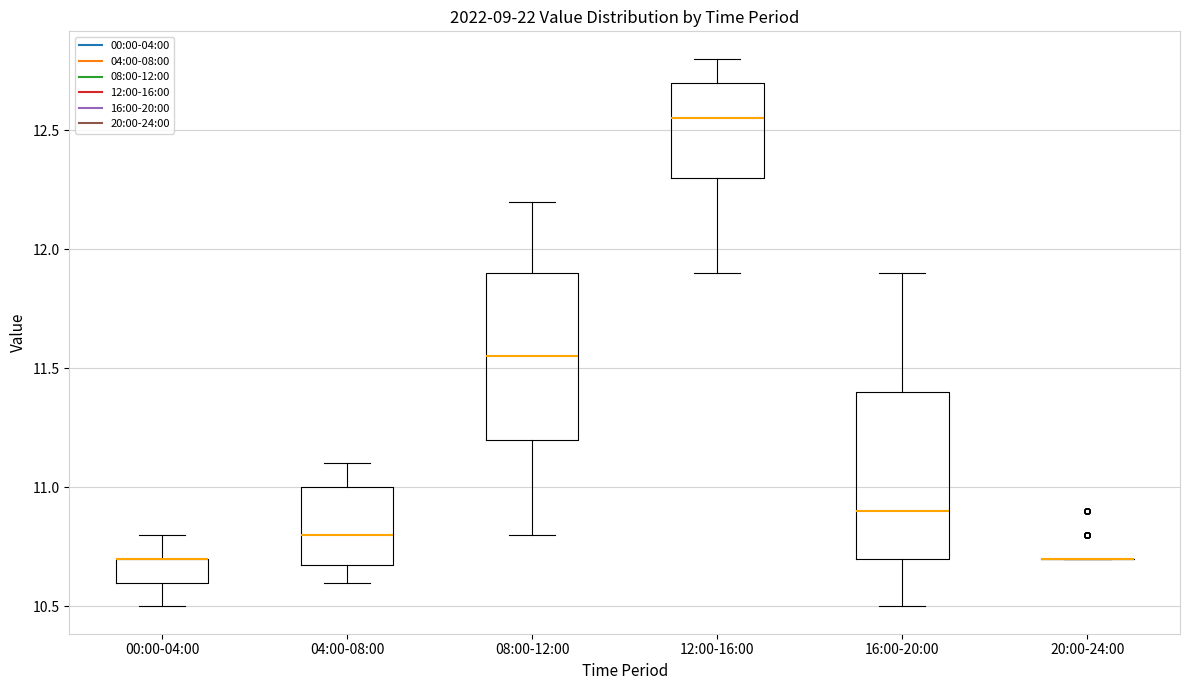

Reading left to right, transcribe this box plot: for each box, give where its median line is, the range the box spans, and where its two whiskers end, as read against the y-axis. The values are not printed on the chart, so give them approximately, as read against the axis.

00:00-04:00: median 10.70 (drawn on the box's upper edge), box 10.60 to 10.70, whiskers 10.50 to 10.80
04:00-08:00: median 10.80, box 10.70 to 11.00, whiskers 10.60 to 11.10
08:00-12:00: median 11.55, box 11.20 to 11.90, whiskers 10.80 to 12.20
12:00-16:00: median 12.55, box 12.30 to 12.70, whiskers 11.90 to 12.80
16:00-20:00: median 10.90, box 10.70 to 11.40, whiskers 10.50 to 11.90
20:00-24:00: box collapsed to a line at 10.70, whiskers 10.70 to 10.70